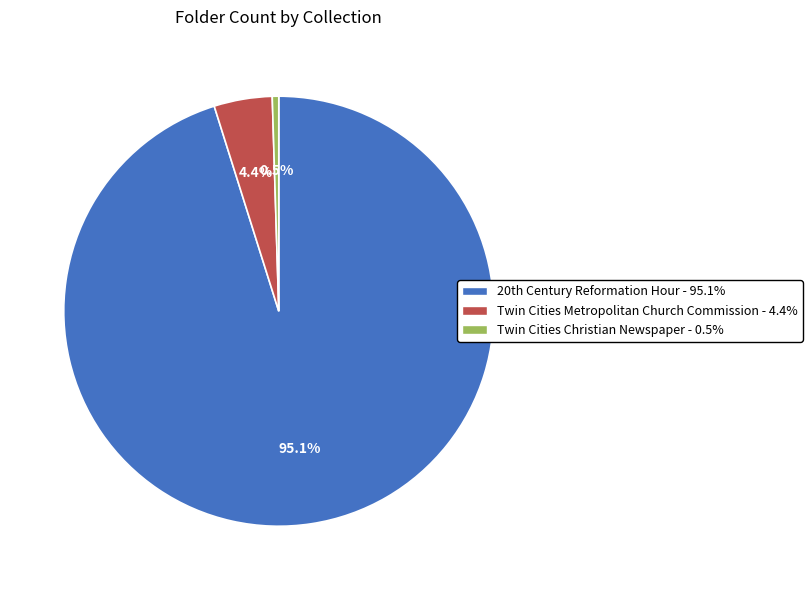

Count the number of slices in the pie.

3